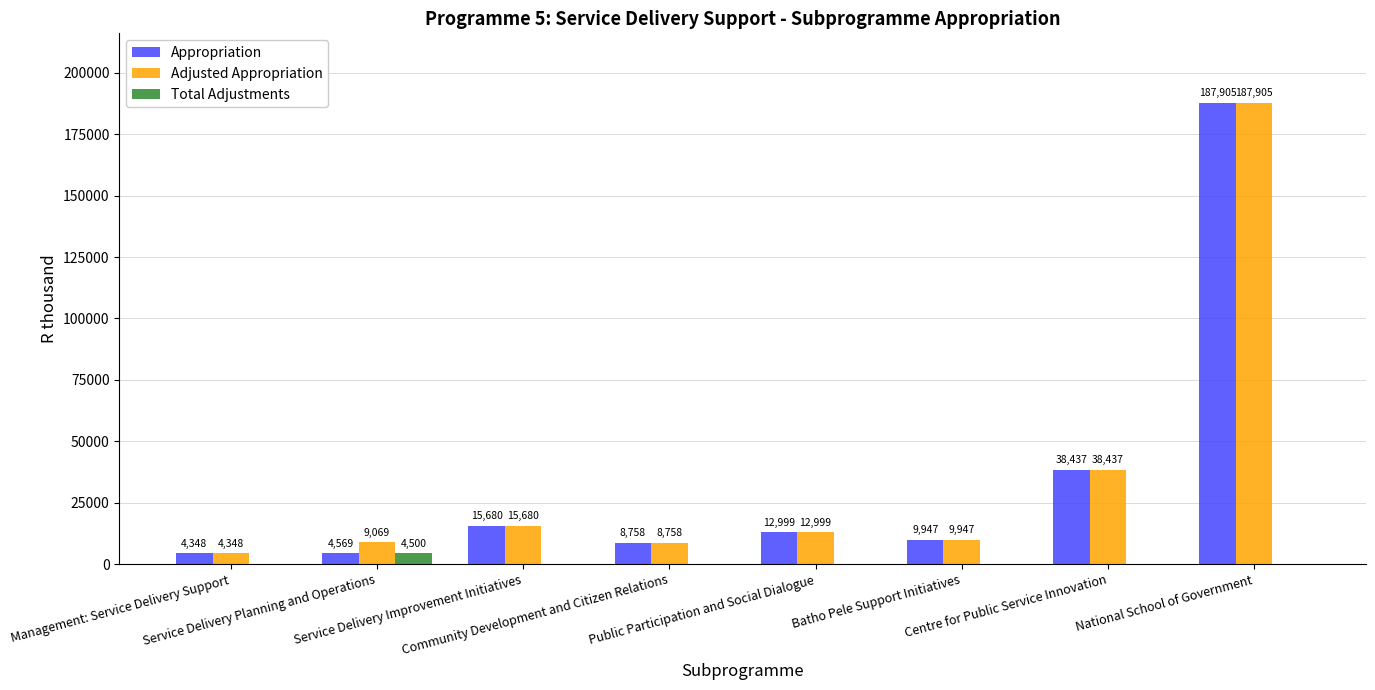

Are the bars horizontal?

No